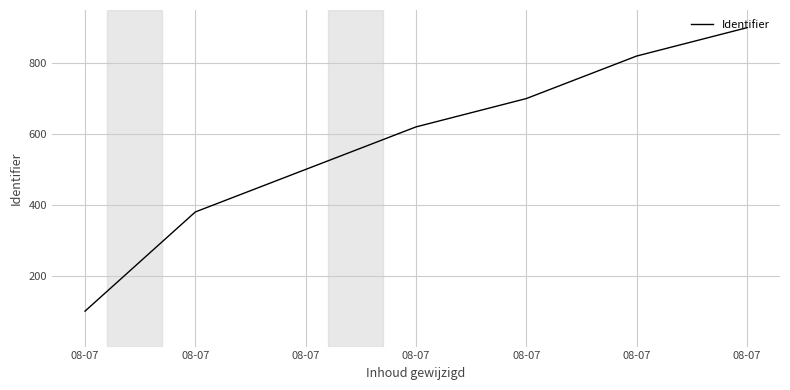

Reading left to right, transcribe all the data shown in this chart.

08-07=100	08-07=380	08-07=500	08-07=620	08-07=700	08-07=820	08-07=900